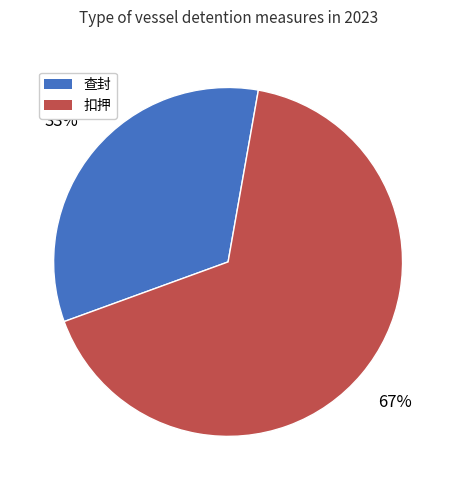

What is the ratio of the value at 查封 to the value at 扣押?

0.5